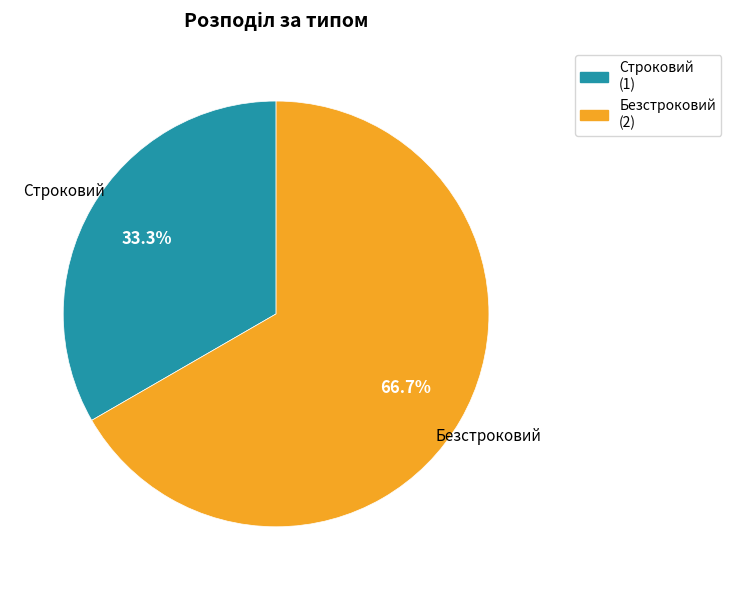

Does any single category account for the majority?

Yes